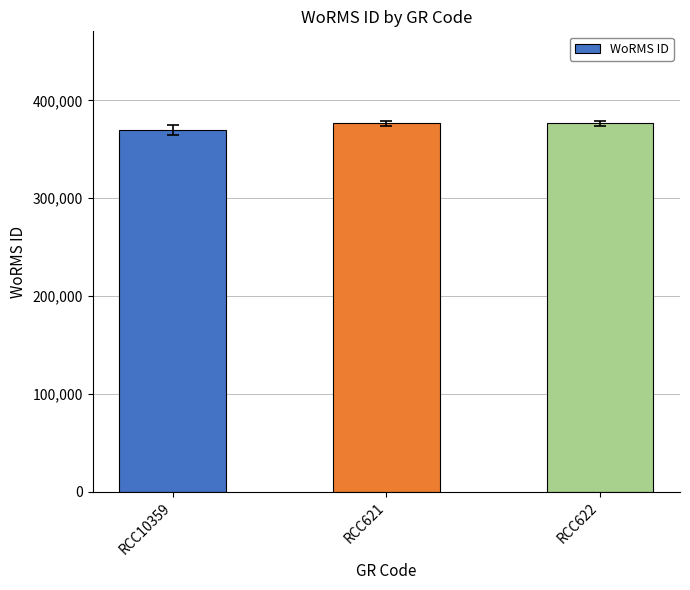

Between RCC621 and RCC10359, which is larger?

RCC621